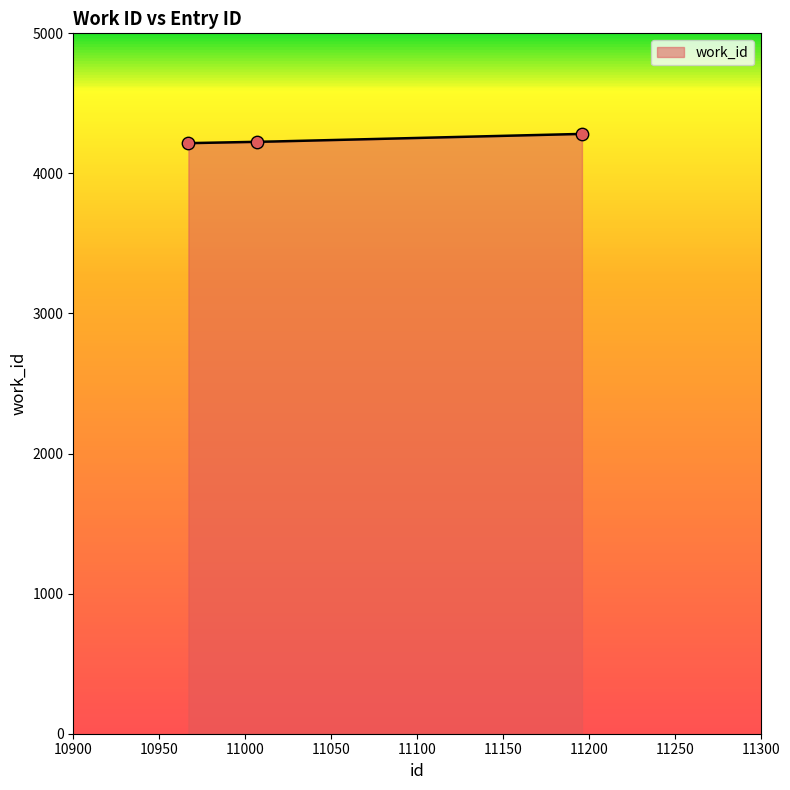

What is the change in value from 11007 to 11196?

+57